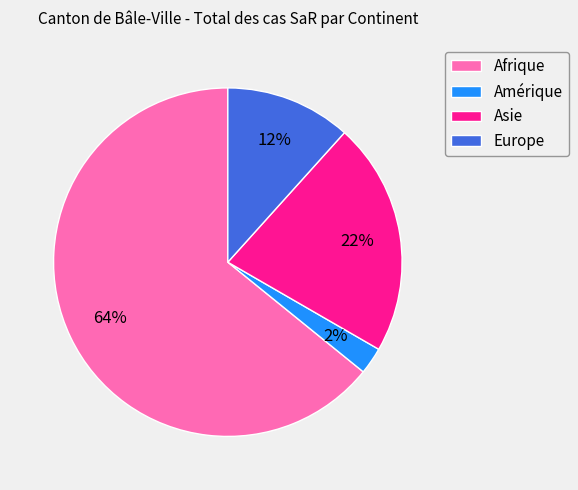

Is it true that Asie is 22% of the pie?

True